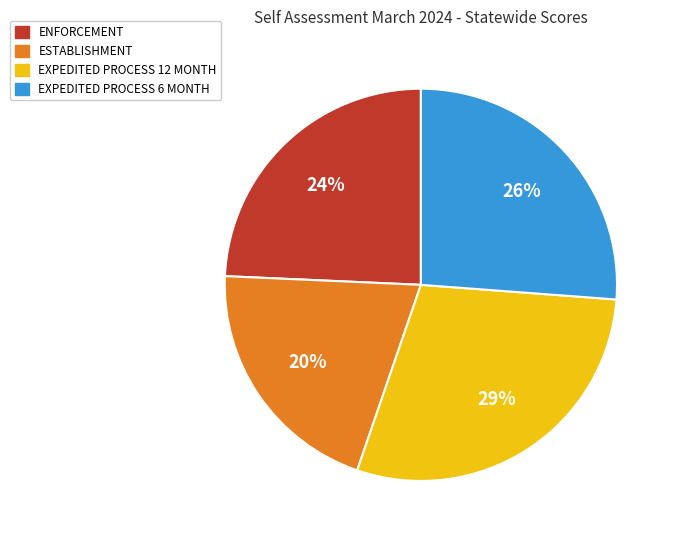

Which category has the biggest portion of the pie?

EXPEDITED PROCESS 12 MONTH